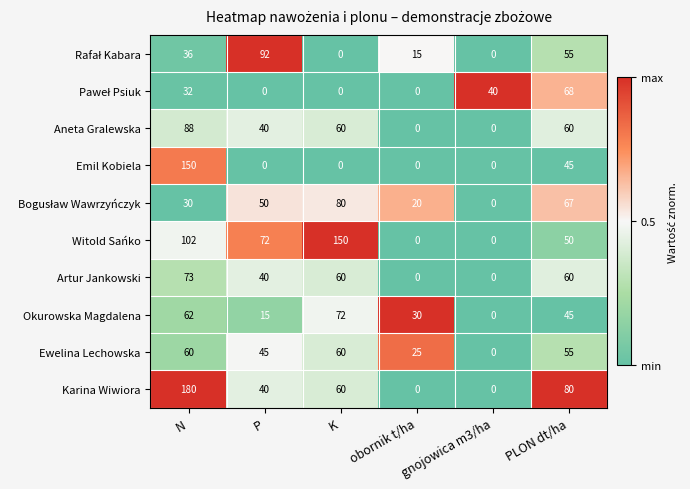

Which series has the widest spread of values?

Karina Wiwiora